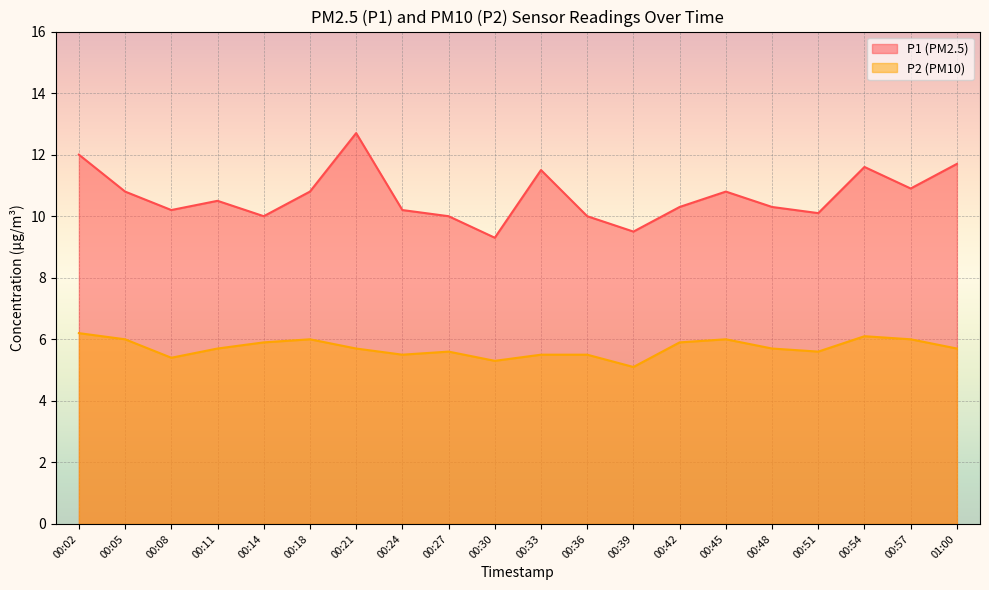

Where is the first local maximum for P1?

00:11